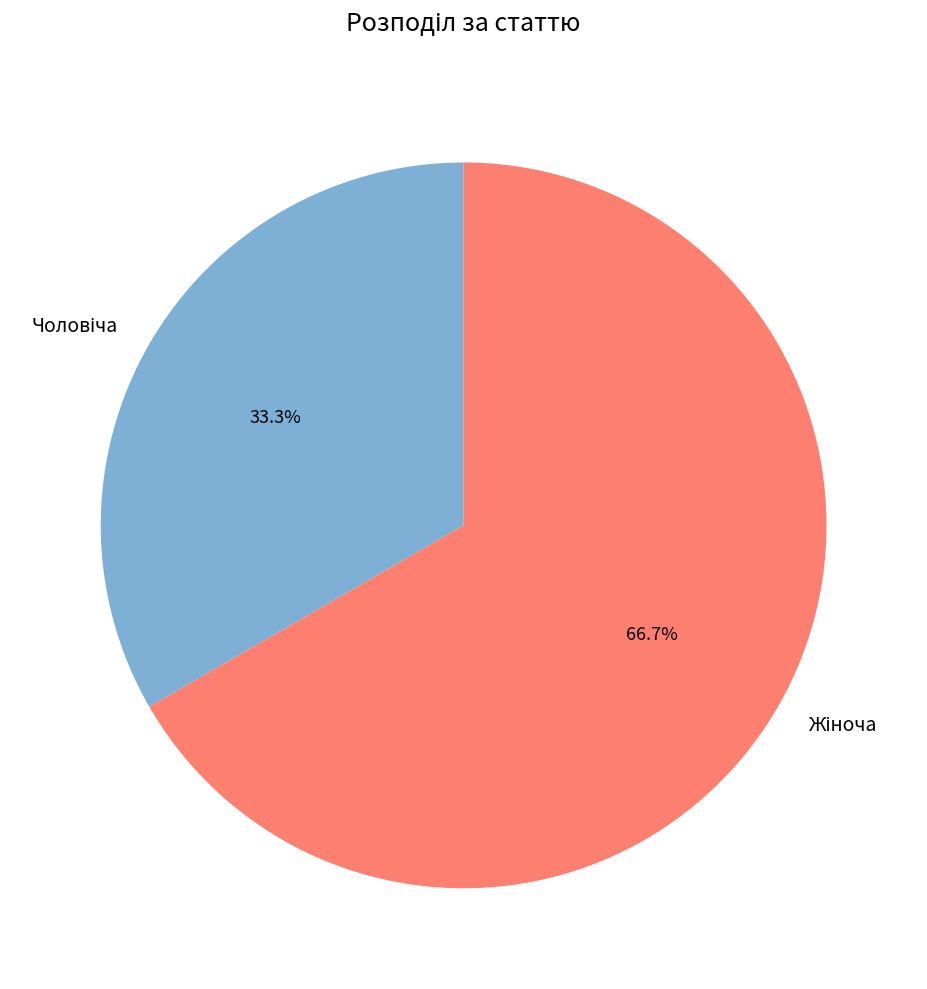

Does any single category account for the majority?

Yes